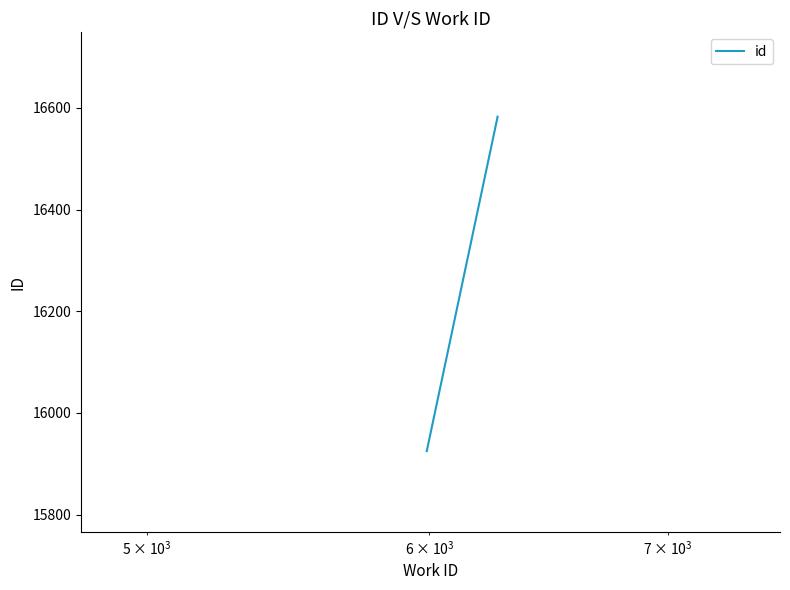

What is the value of the 2nd point from the left?

16582